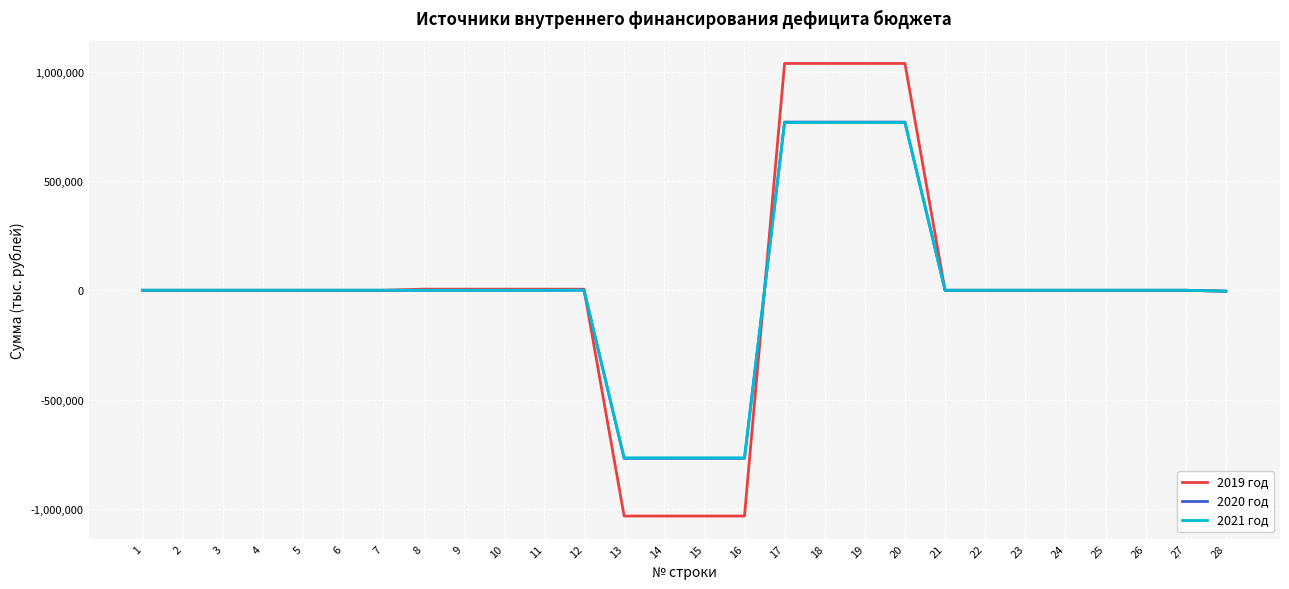

Which series has the largest range (max minus min)?

2019 год